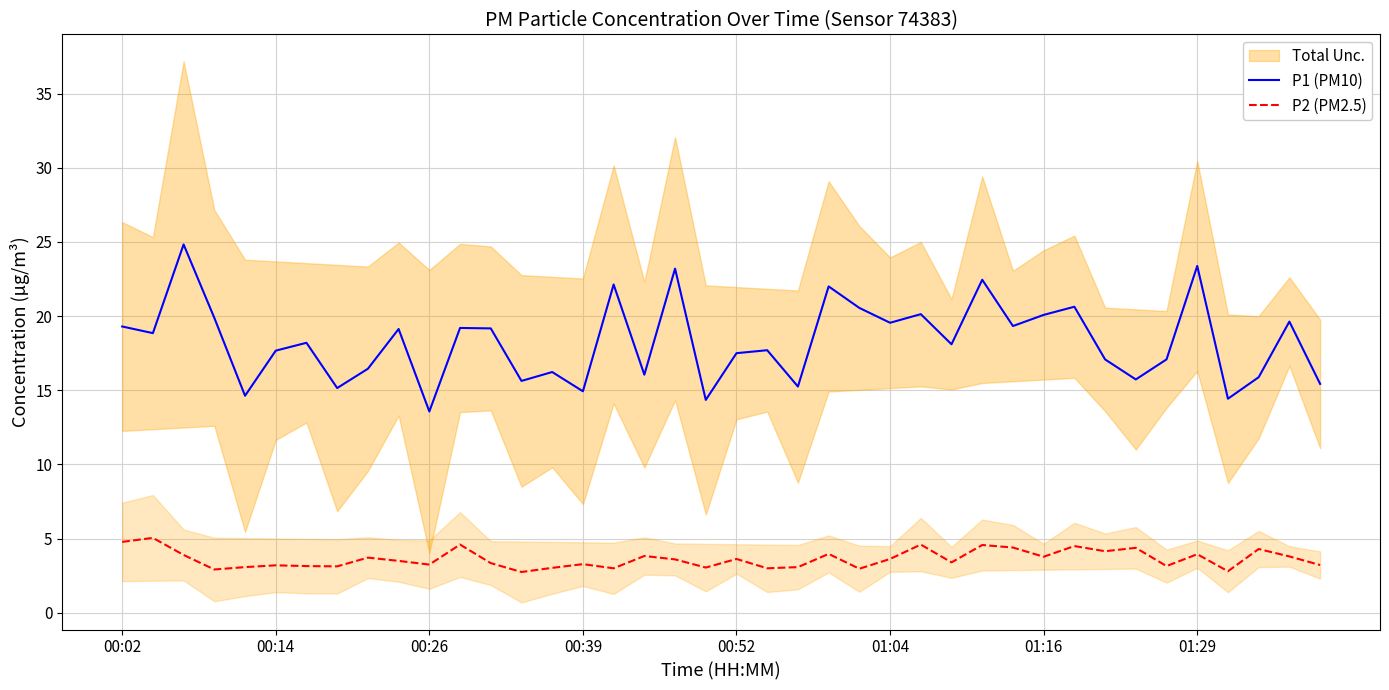

True or false: P1 (PM10) and P2 (PM2.5) intersect in this chart.

False